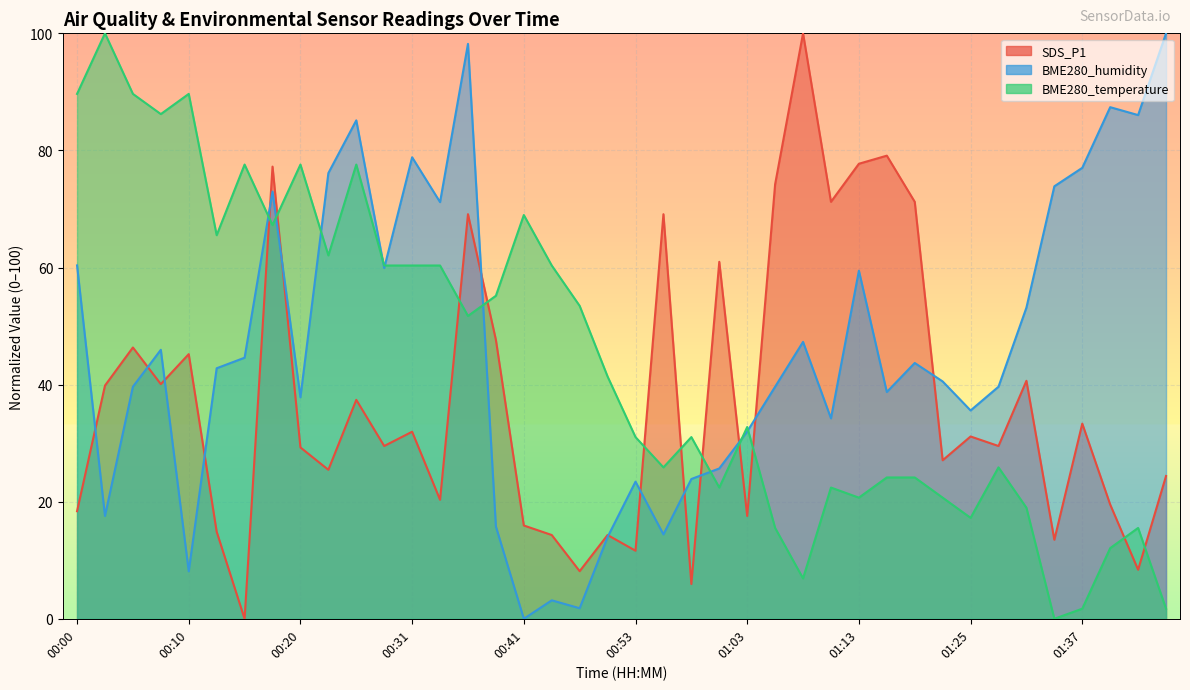

What position from the right is 00:38?

25